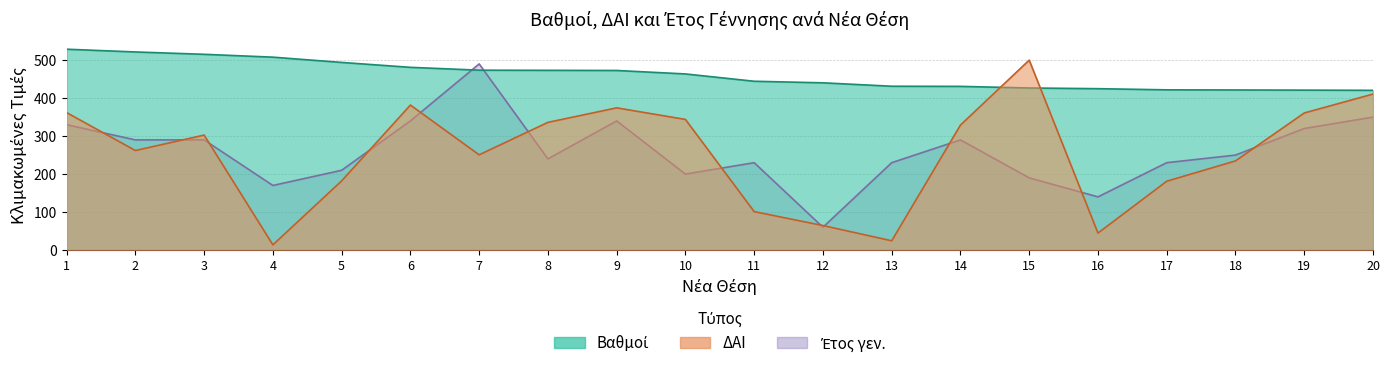

Is it true that Έτος γεν. equals 113.6 at 6?

False